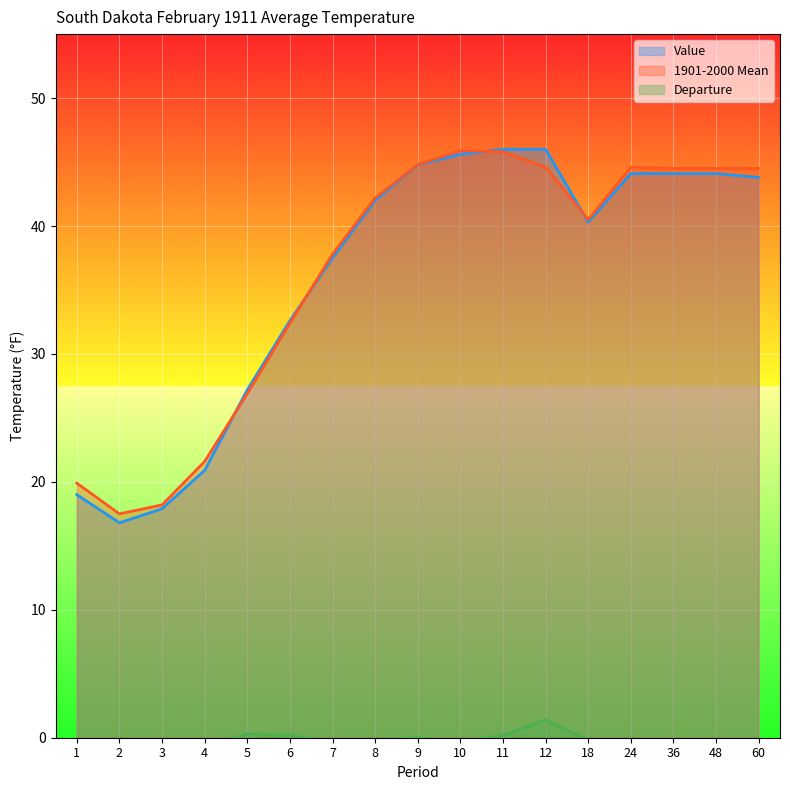

How many interior local valleys does the Value series have?

2